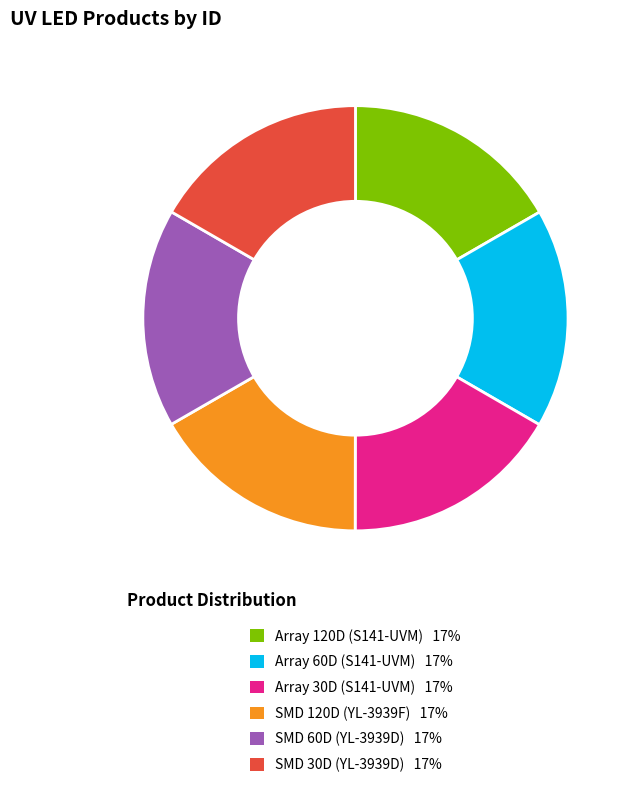

How many slices are in this pie chart?

6